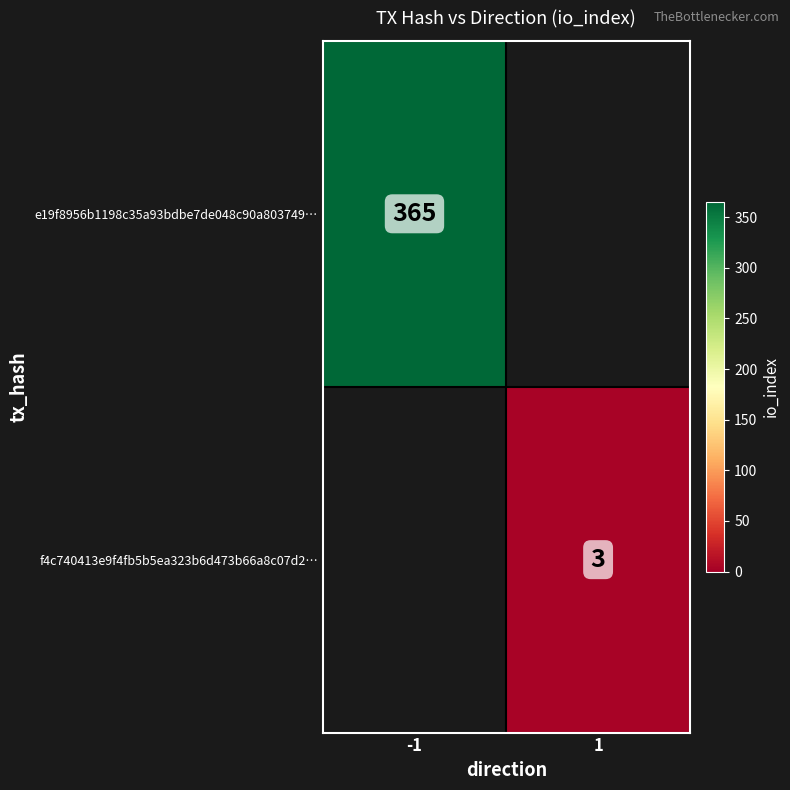

At how many categories does at least one series exceed 142?

1